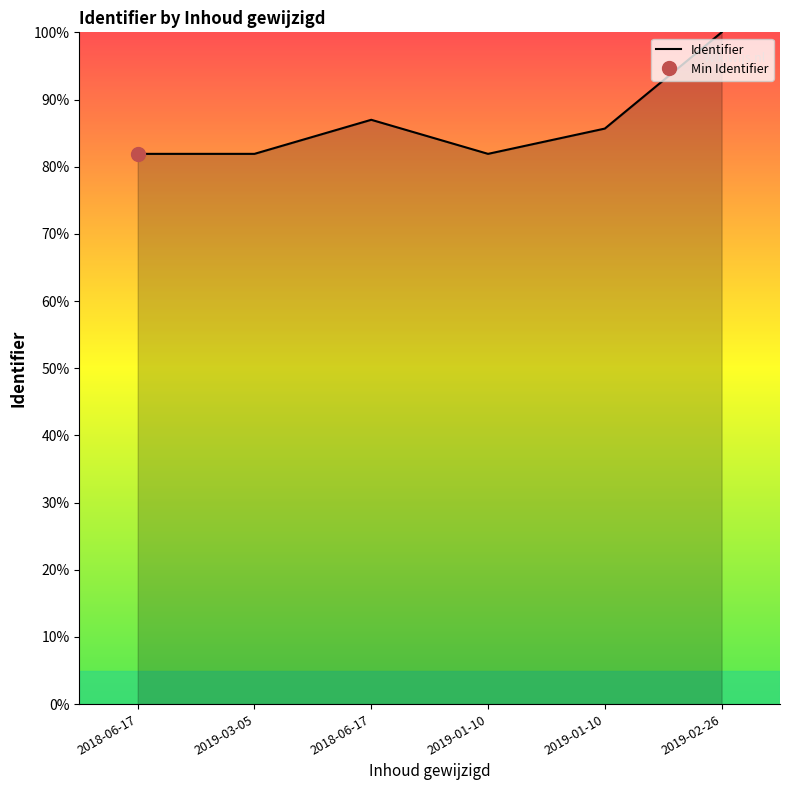

What is the value of the 6th point from the left?

100.0